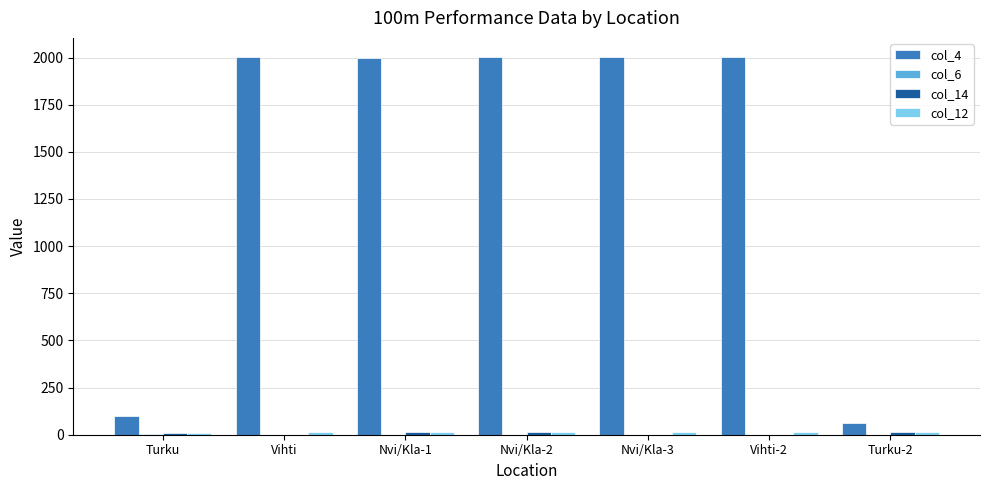

Count the number of categories in the chart.

7